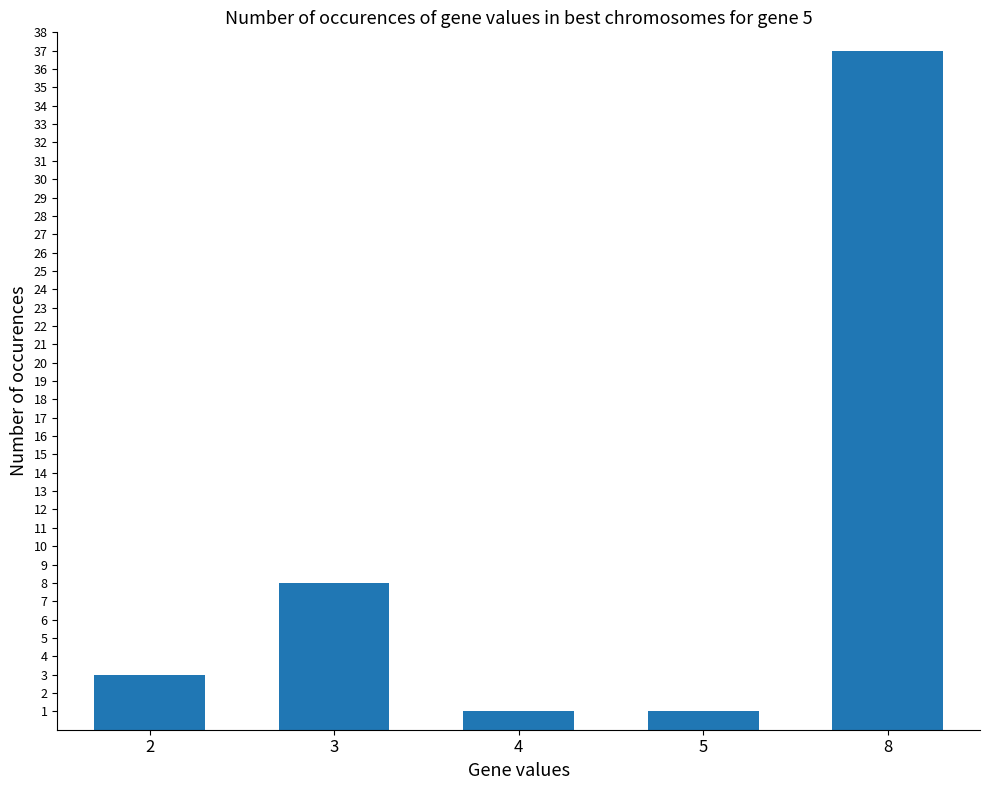

The value at 3 is 8. True or false?

True